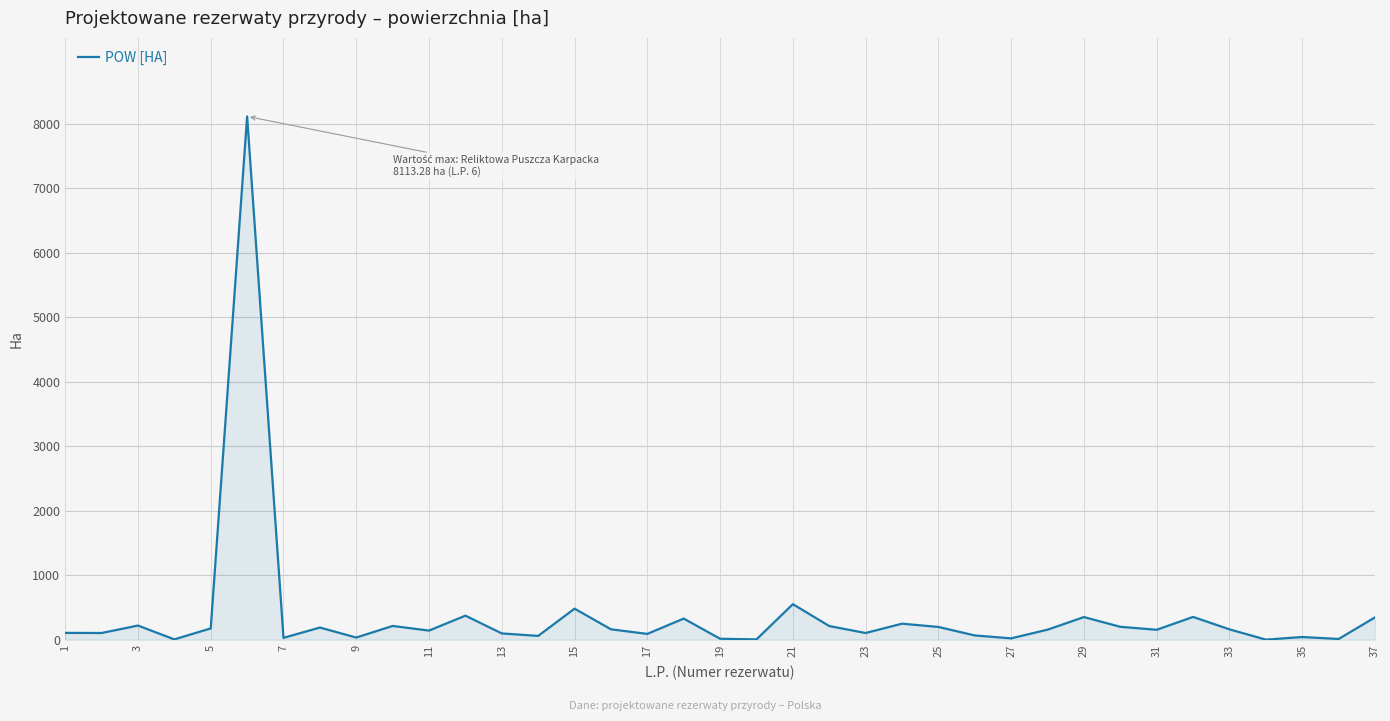

What is the maximum value shown in the chart?

8113.3